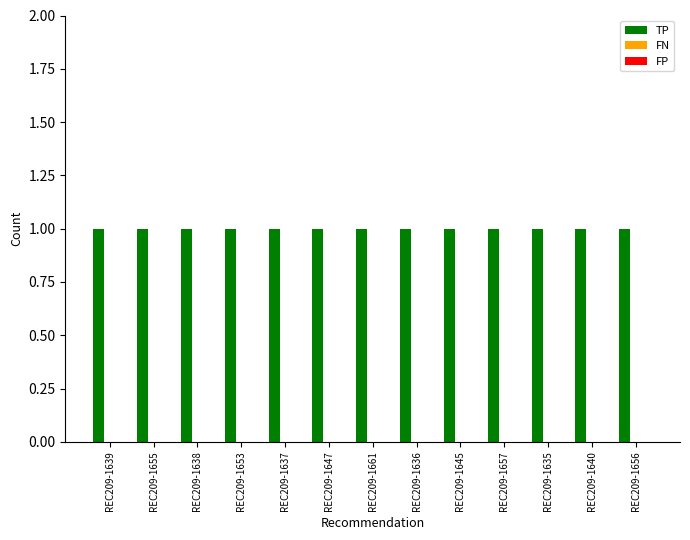

Is the value of FP at REC209-1657 greater than the value of TP at REC209-1657?

No